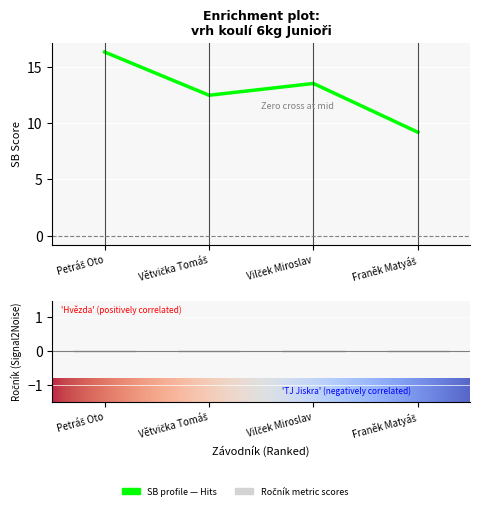

How many values exceed 13?

2